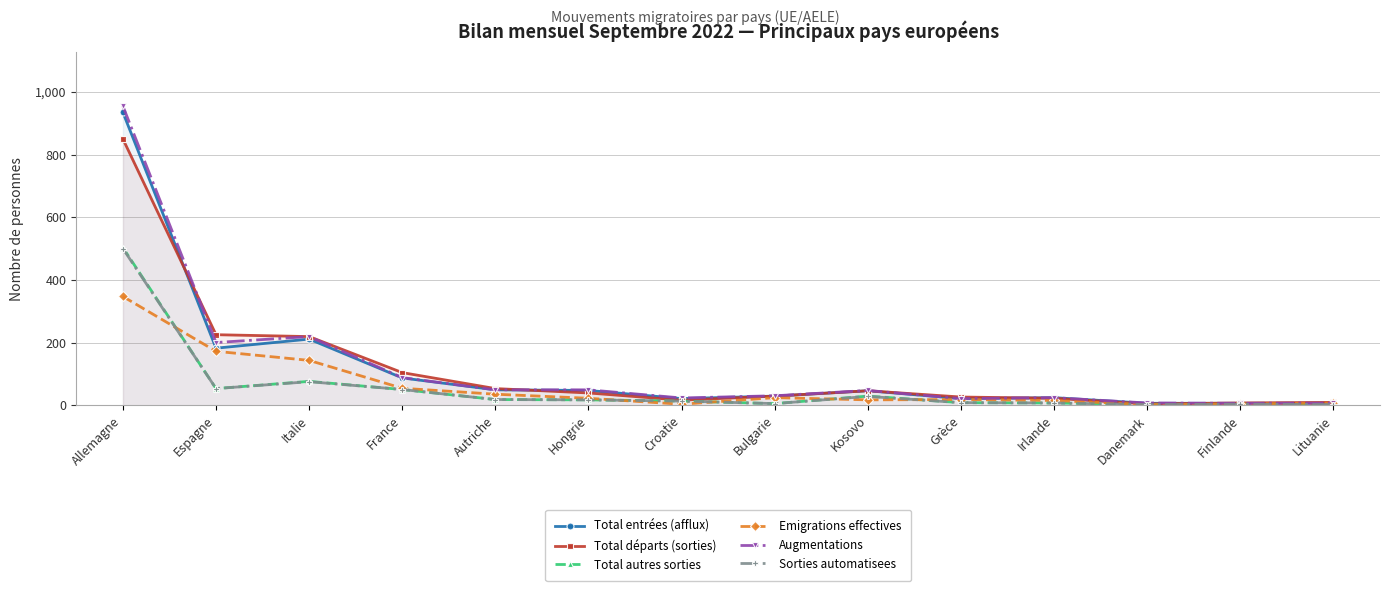

At how many categories does at least one series exceed 635?

1